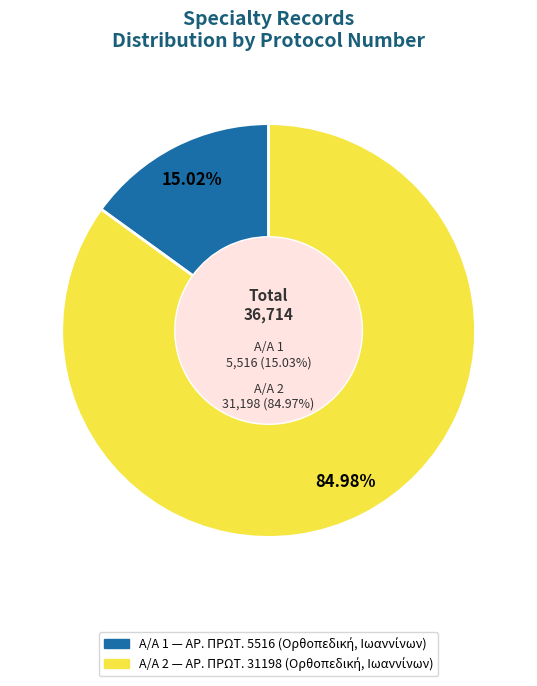

Count the number of slices in the pie.

2